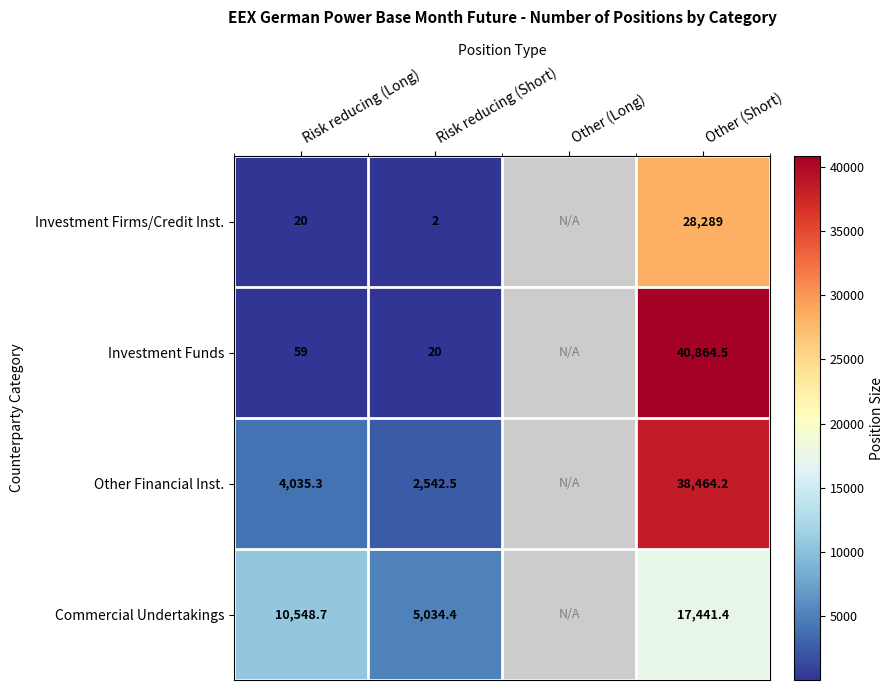

At how many categories does at least one series exceed 38692?

1